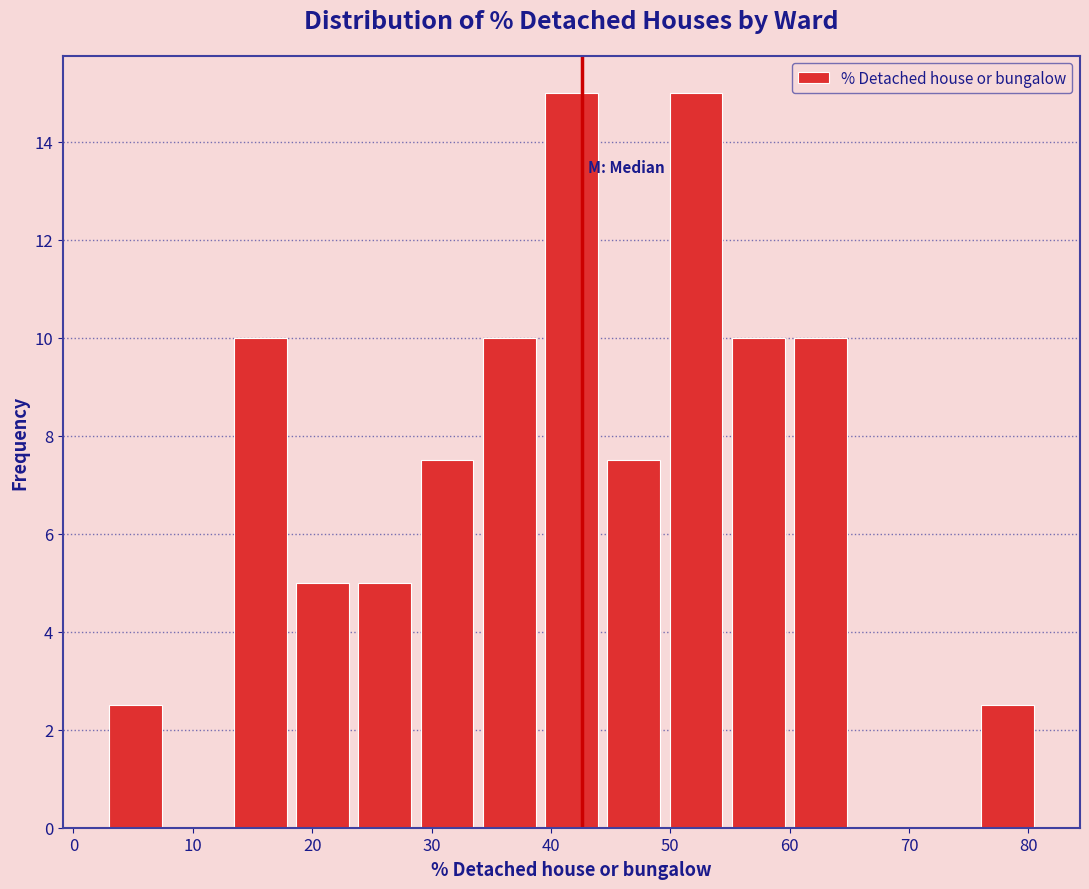

Reading left to right, list every bar in this chart as the range it spans on the x-axis followed by its height. Neither the bar edges nor the heights are printed on the chart, so give them approximately, as read against the axes.

3 to 8: 2.6
8 to 13: 0
13 to 19: 10.0
19 to 24: 5.0
24 to 29: 5.0
29 to 34: 7.6
34 to 40: 10.0
40 to 45: 15.0
45 to 50: 7.6
50 to 55: 15.0
55 to 60: 10.0
60 to 66: 10.0
66 to 71: 0
71 to 76: 0
76 to 81: 2.6